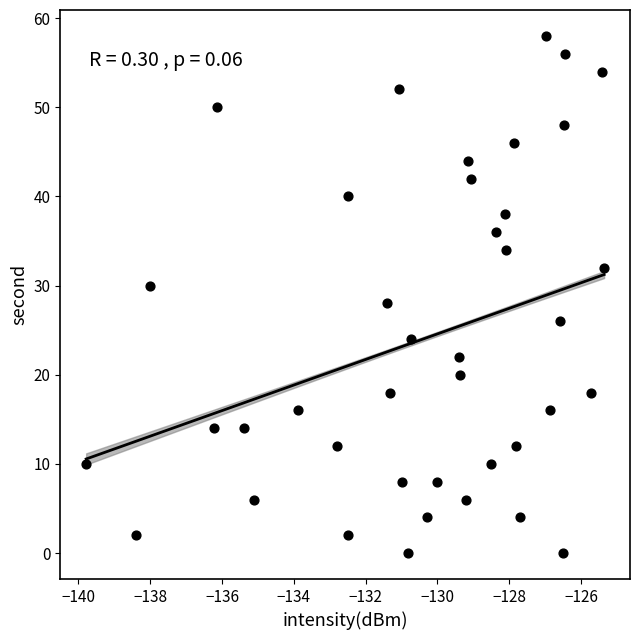

What is the range of Y values (max minus min)?

58